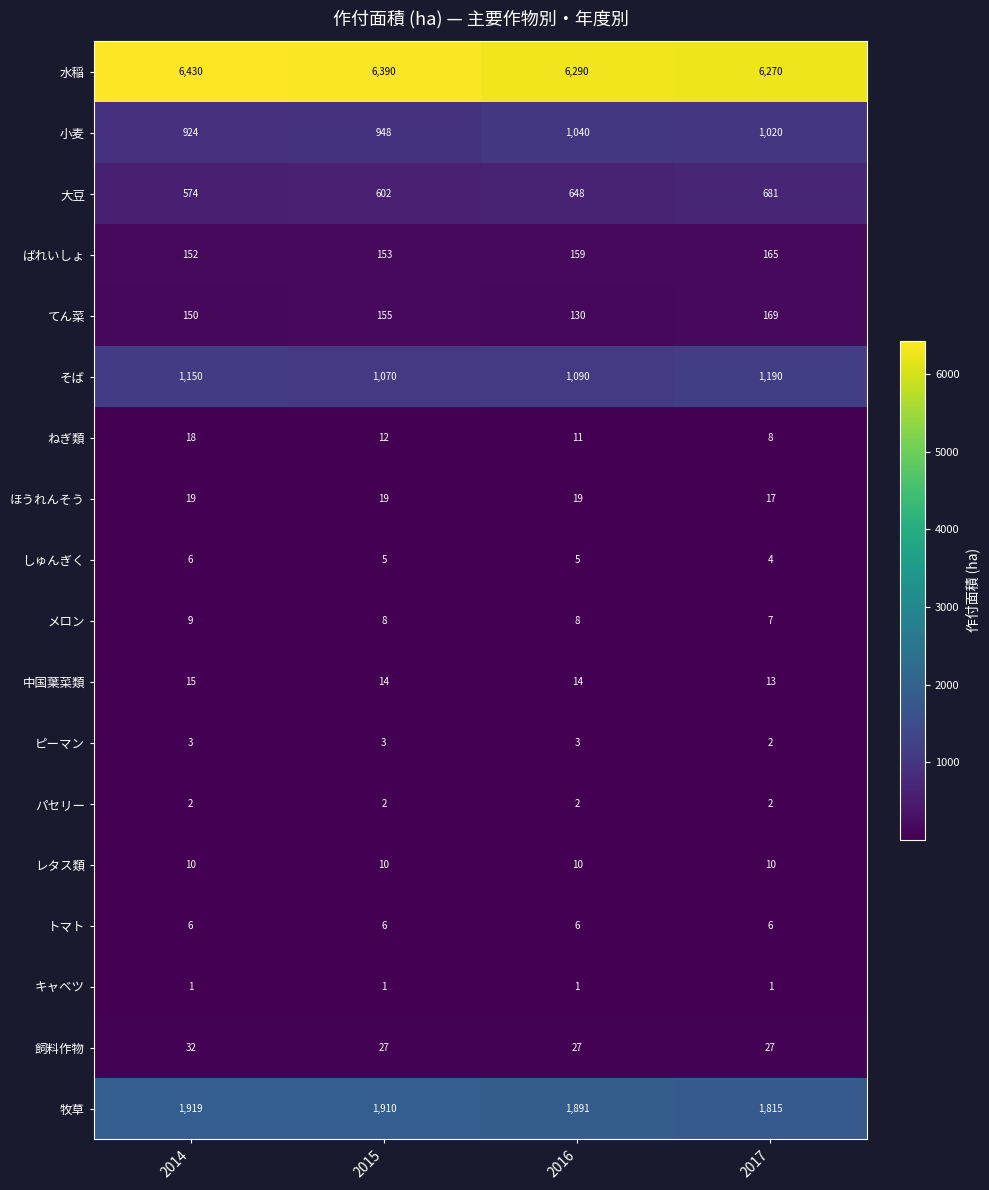

What is the sum of the トマト values at 2014 and 2015?

12